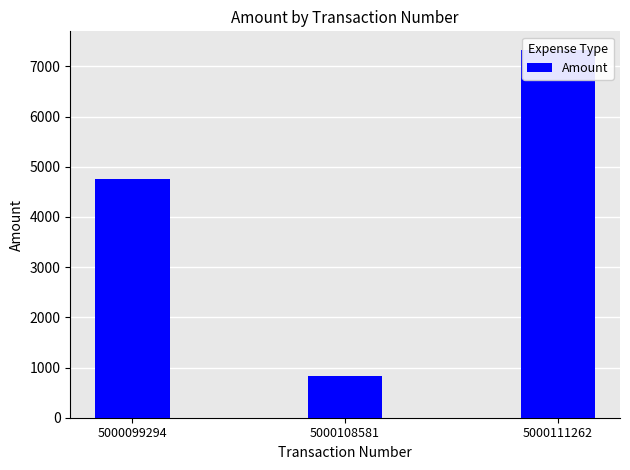

List the labels in order of value, largest first.

5000111262, 5000099294, 5000108581